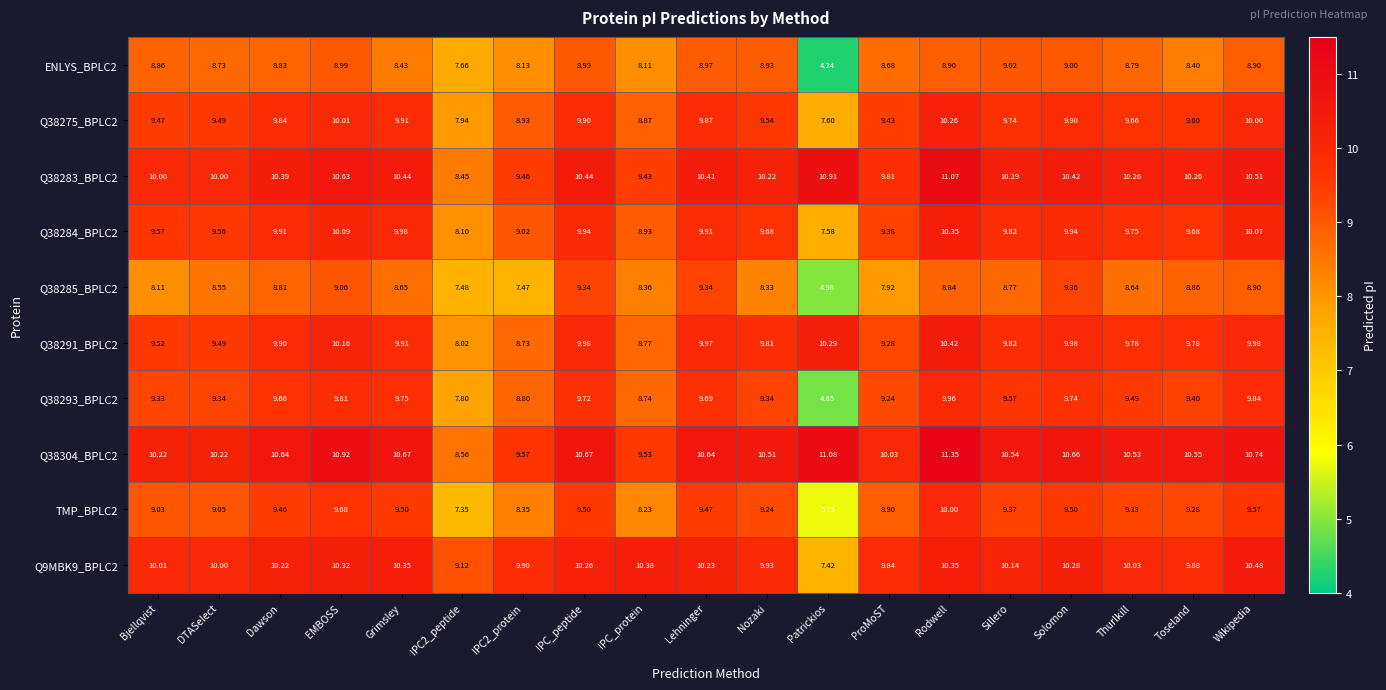

At which category is the sum across all series the highest?

Rodwell